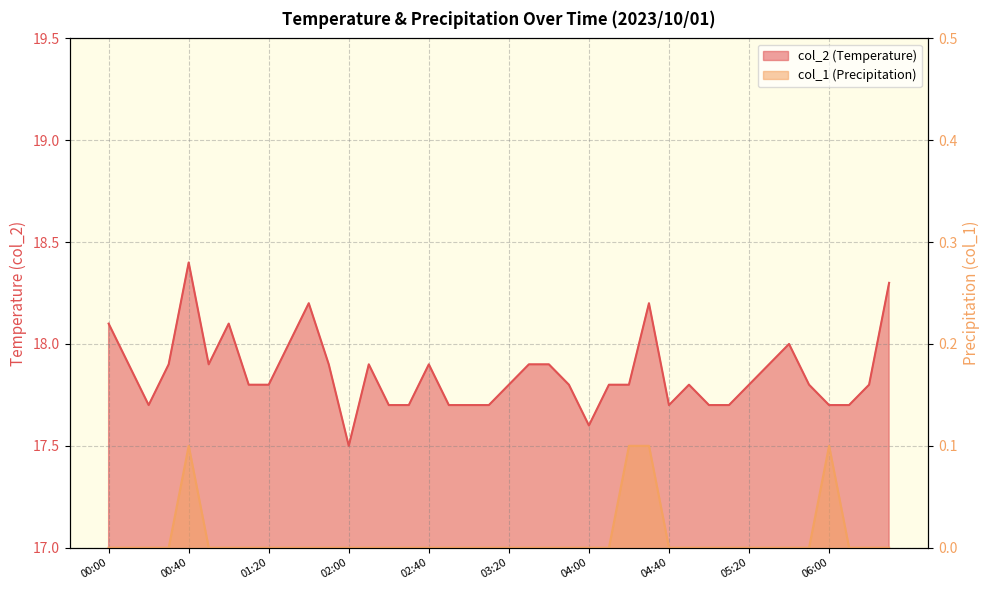

True or false: col_2 and col_1 intersect in this chart.

False